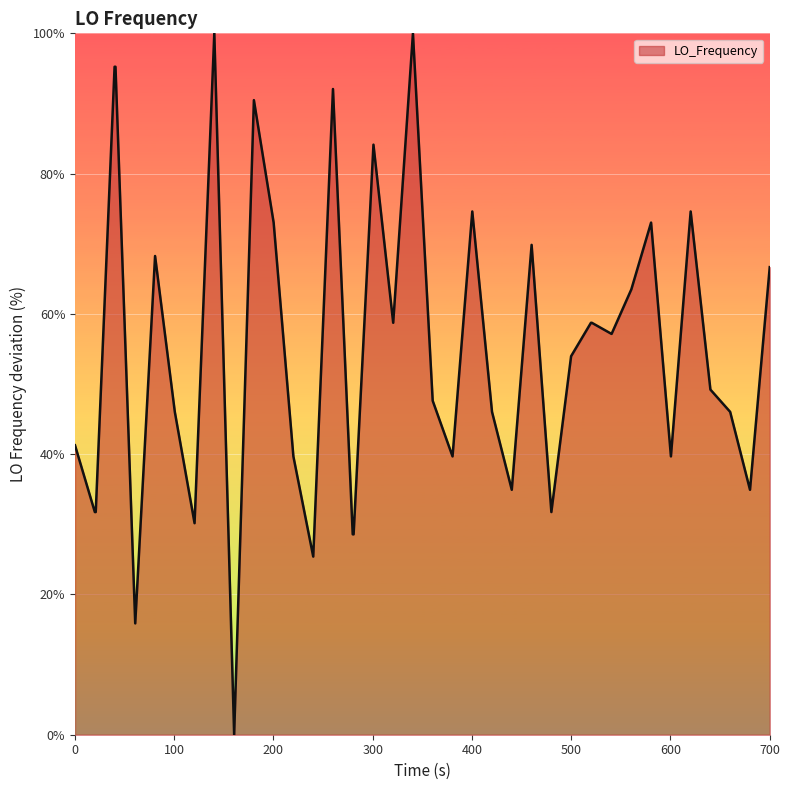

What is the greatest value displayed?

100.0